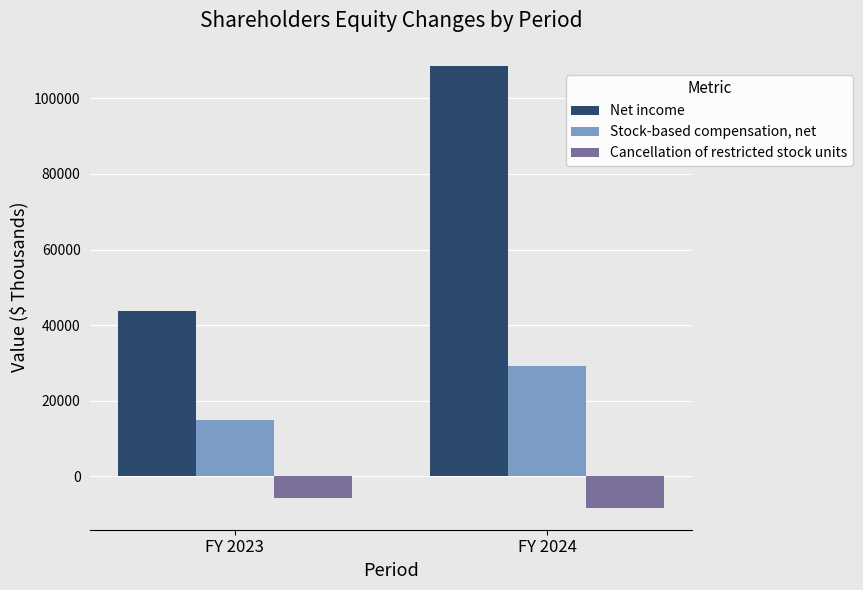

At which category is the sum across all series the highest?

FY 2024